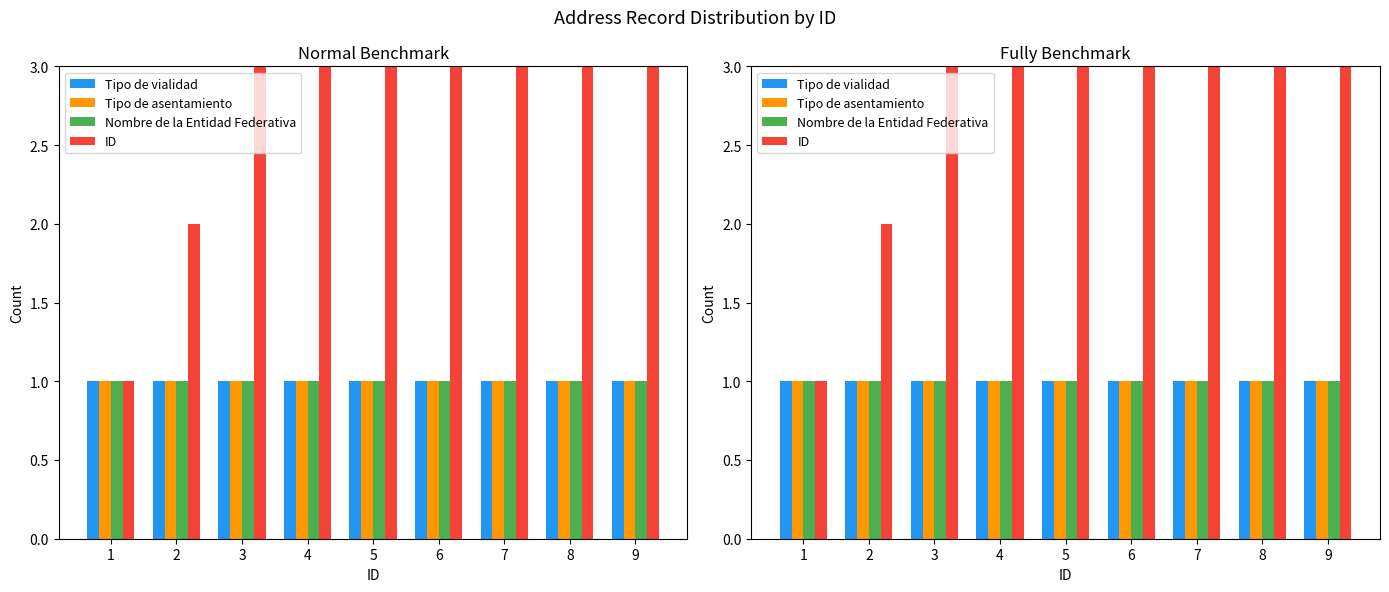

What is the spread (max minus min) of values at 3?

2